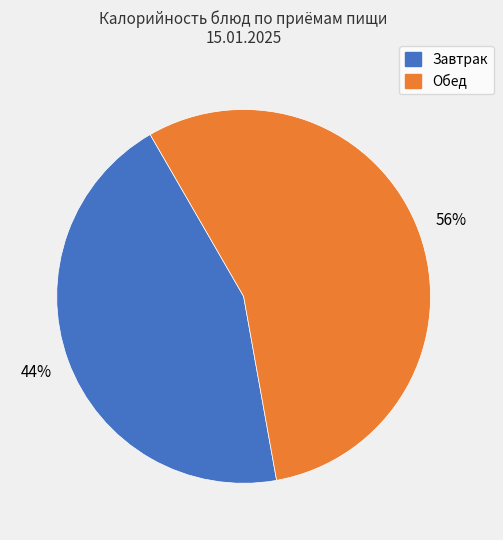

Is there a majority slice in this chart?

Yes